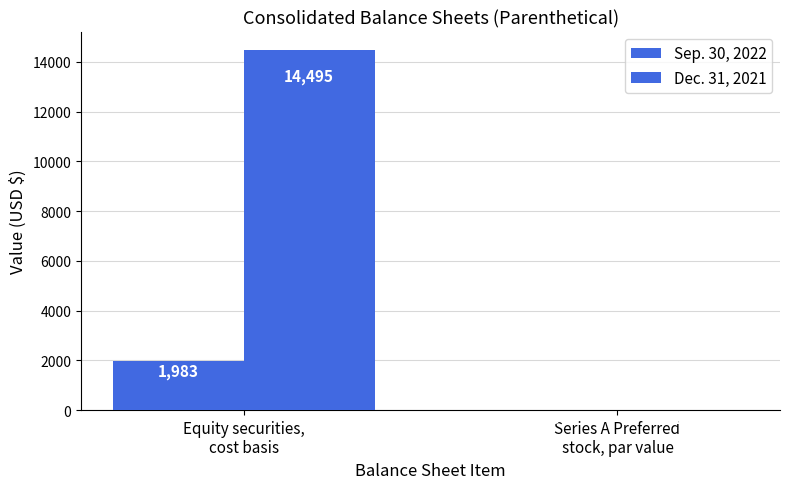

Which series has the largest range (max minus min)?

Dec. 31, 2021